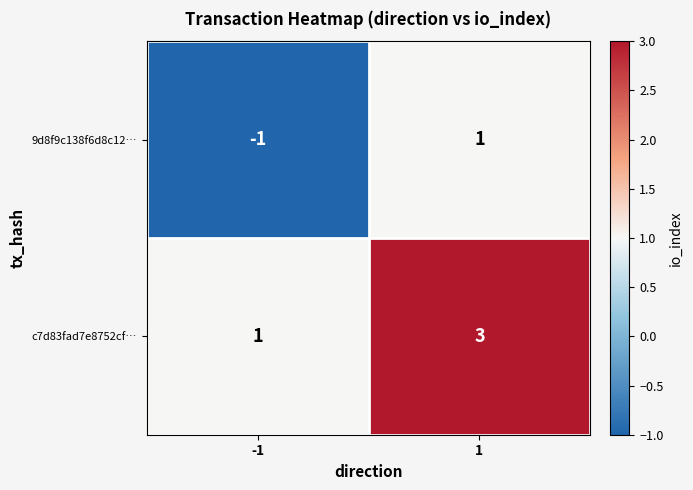

List the series in order of their peak value, lowest first.

9d8f9c138f6d8c12…, c7d83fad7e8752cf…